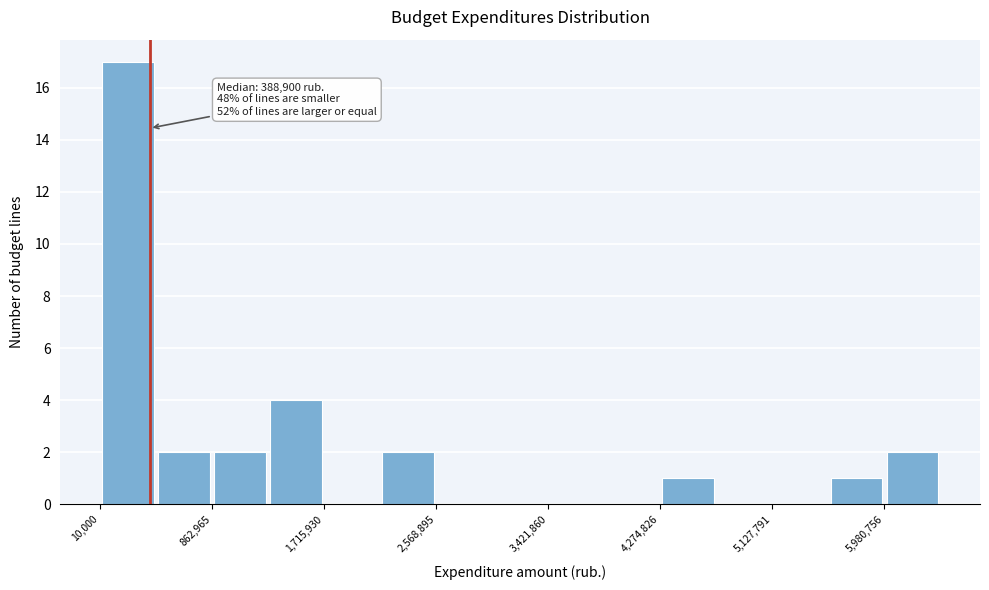

Over which range of the x-axis is the bar tallest?

0 to 400000